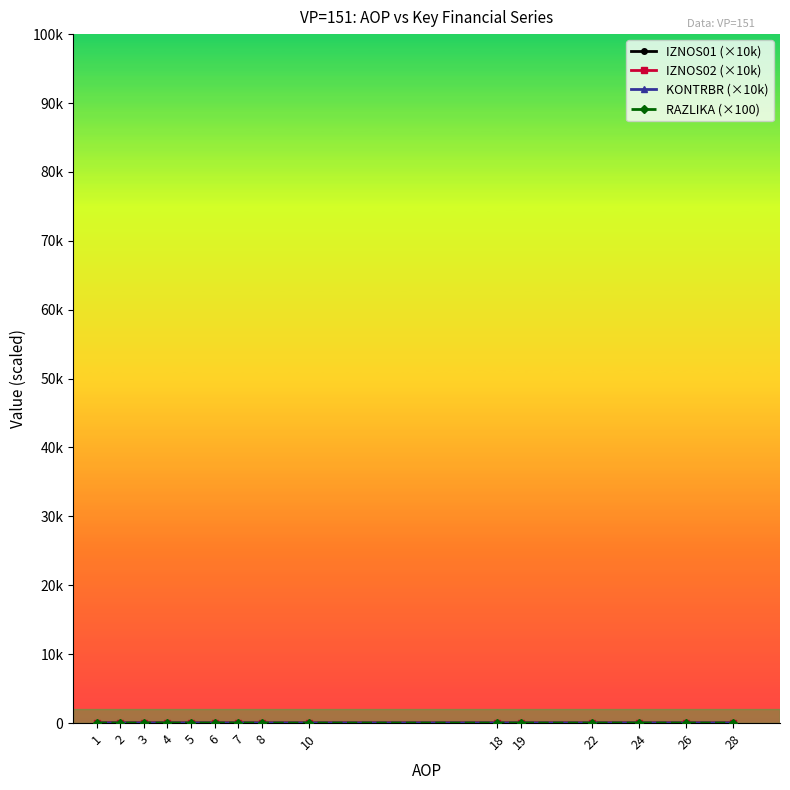

The KONTRBR (×10k) series shows 0.0 at 5. True or false?

False